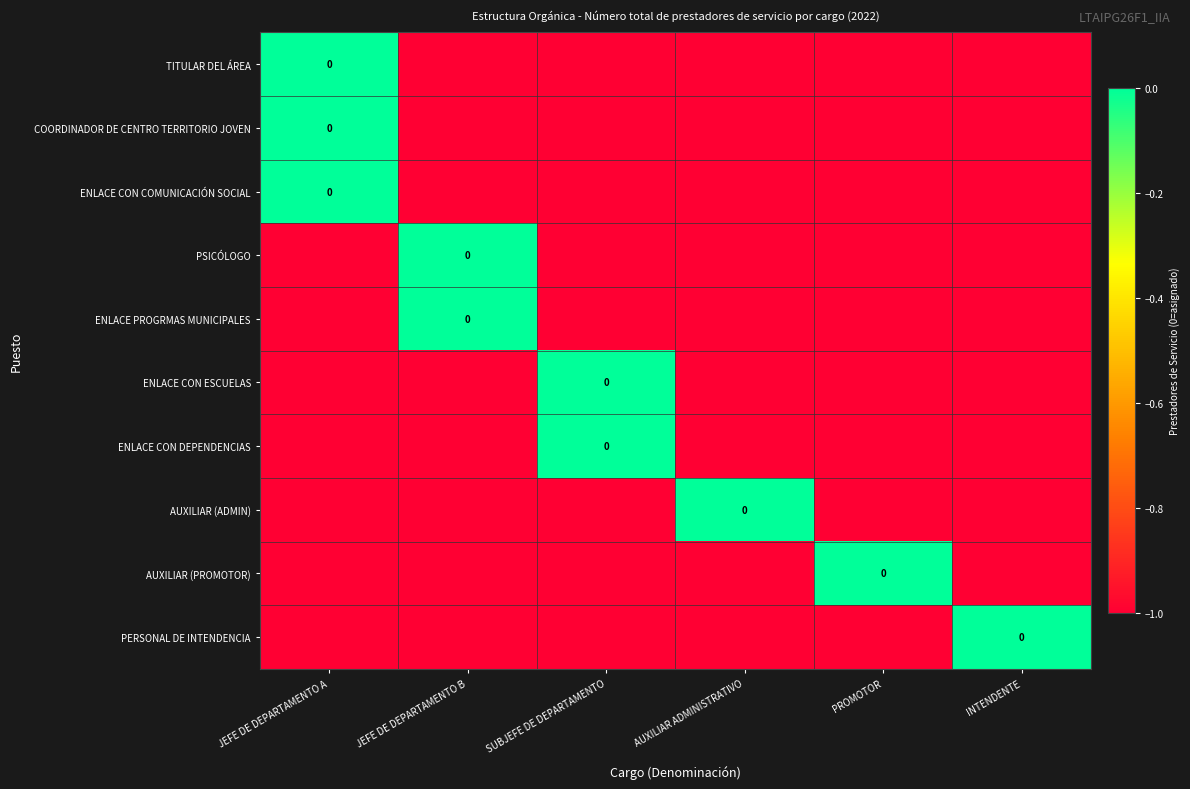

True or false: COORDINADOR DE CENTRO TERRITORIO JOVEN has a value of -2 at INTENDENTE.

False